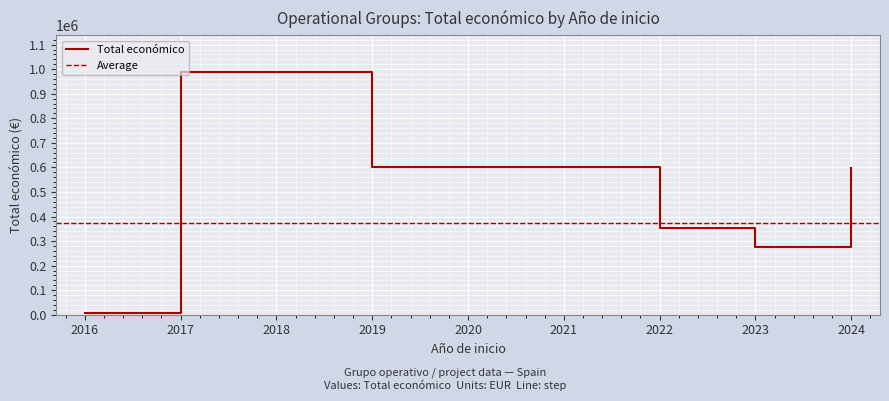

What is the sum of all values?

3745366